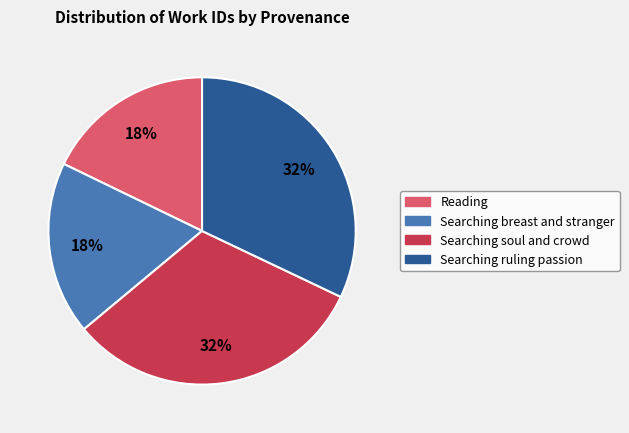

What percentage is the Searching ruling passion slice, to the nearest percent?

32%